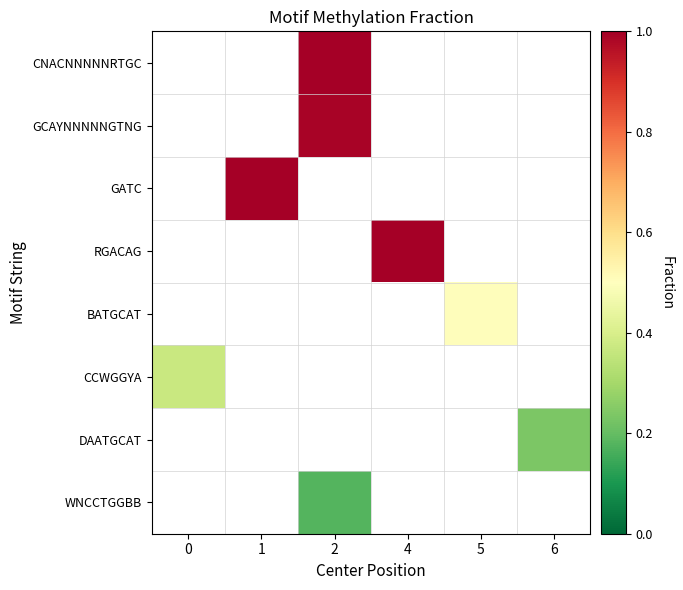

Which label corresponds to the smallest value in the chart?

2